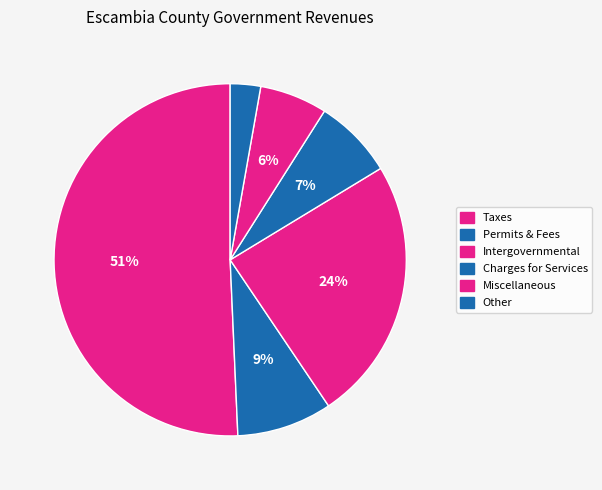

How many segments does this pie chart have?

6